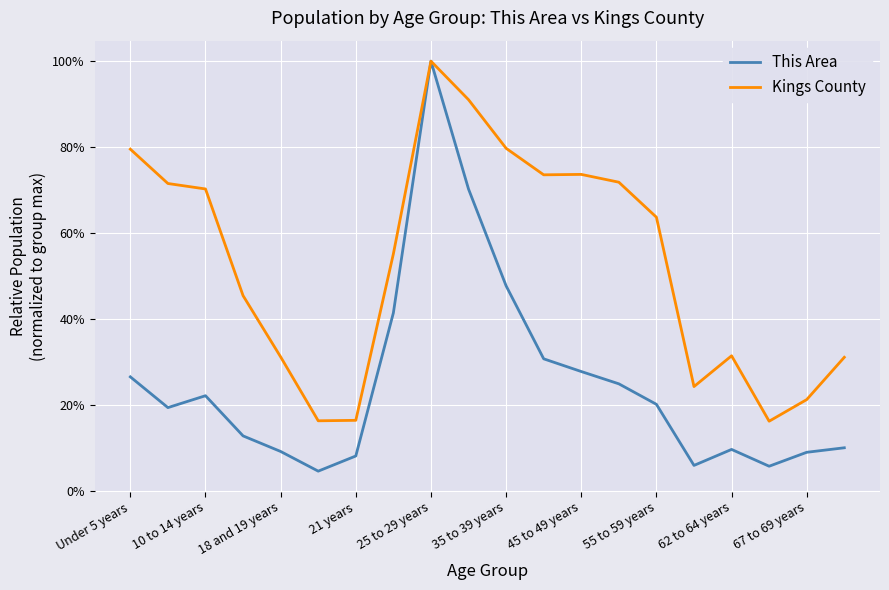

What are all the series names shown in the legend?

This Area, Kings County